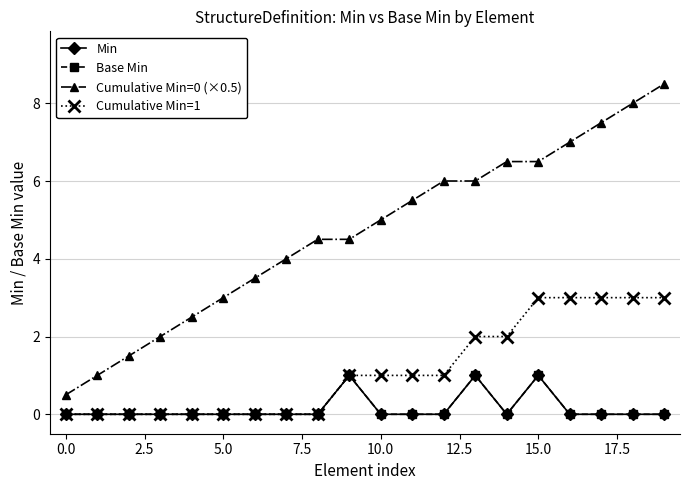

Does the chart display data point markers on the line(s)?

Yes